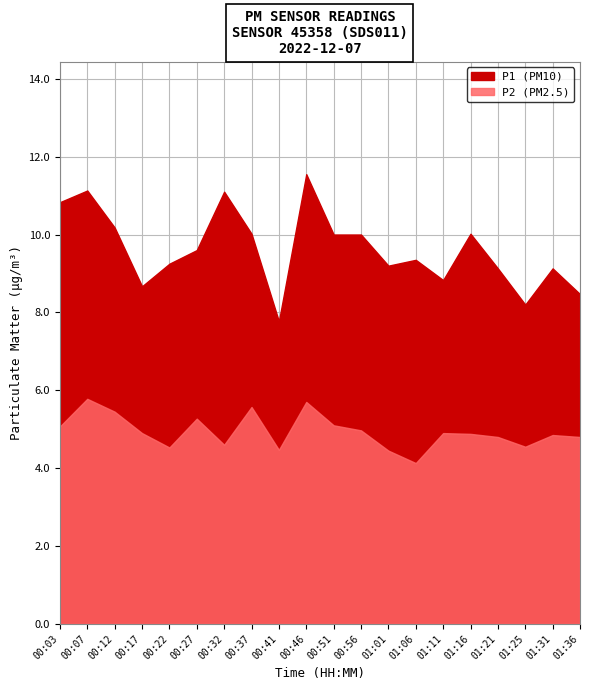

What is the value of the P1 point at the 18th from the left?

8.2